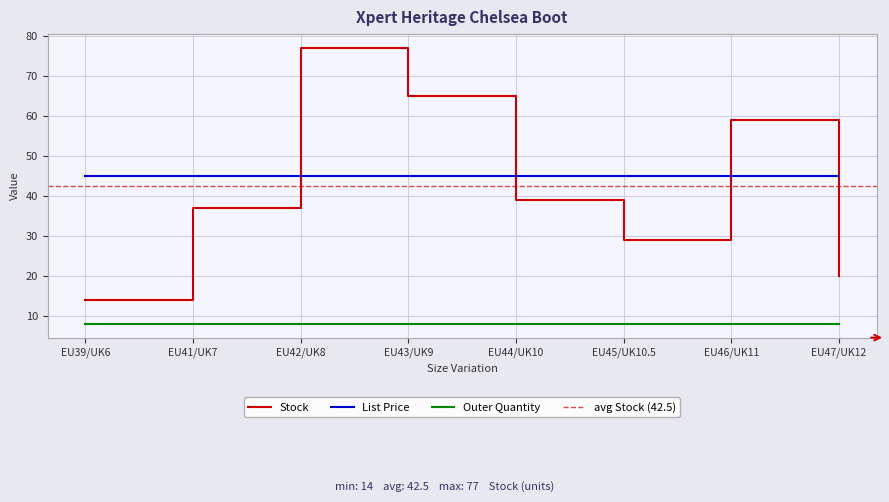

List the series in order of their peak value, highest first.

Stock, List Price, Outer Quantity